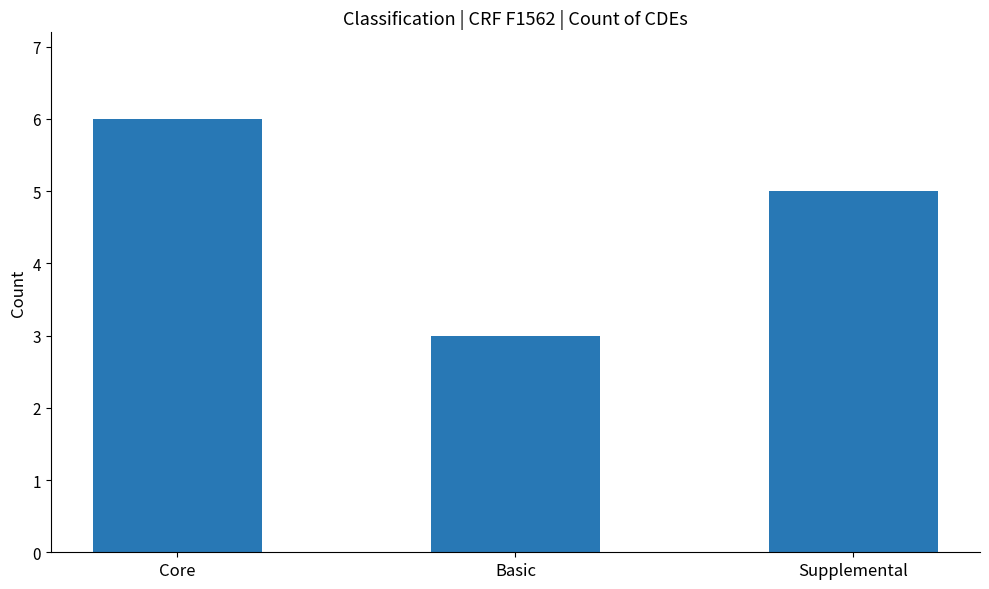

Which has a higher value, Core or Supplemental?

Core